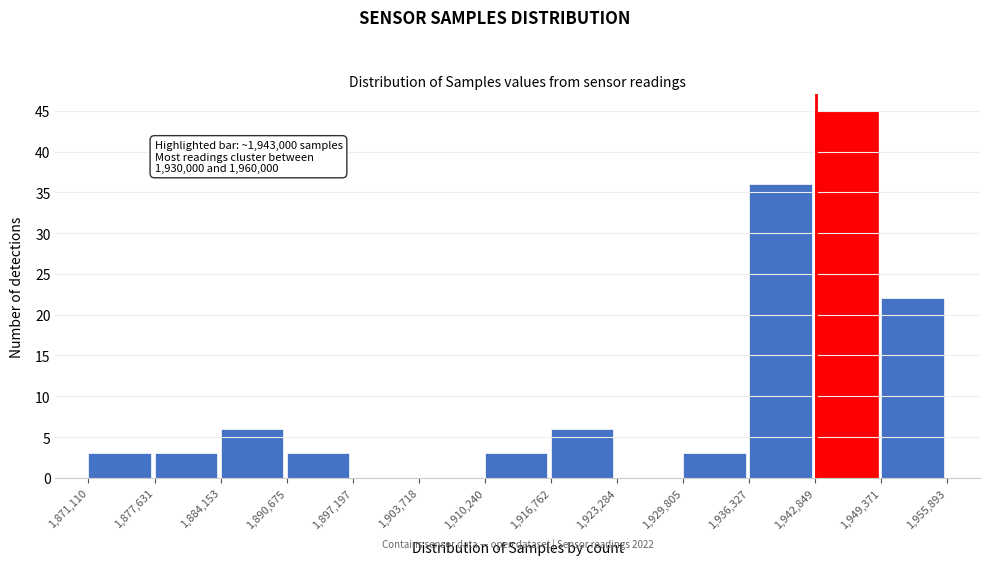

Which range on the x-axis has the tallest bar?

1,942,849 to 1,949,371